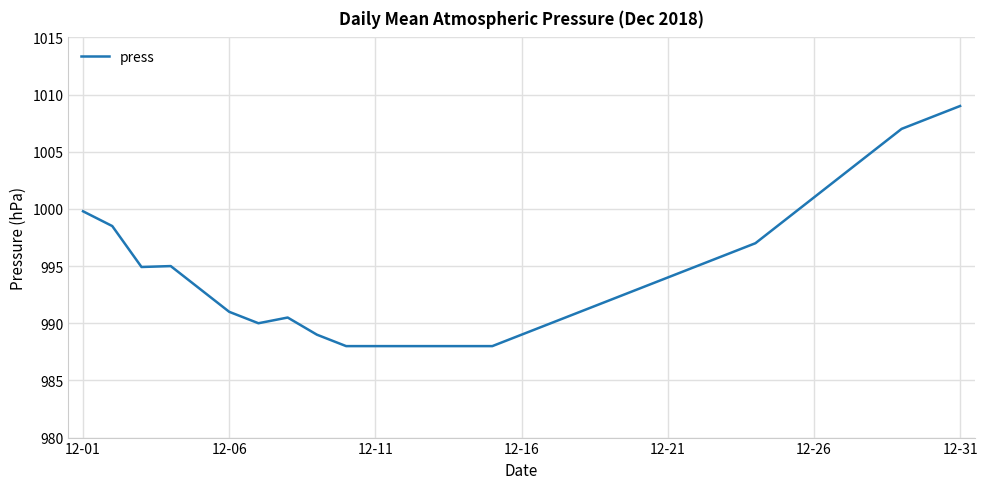

How many lines are shown in the chart?

1